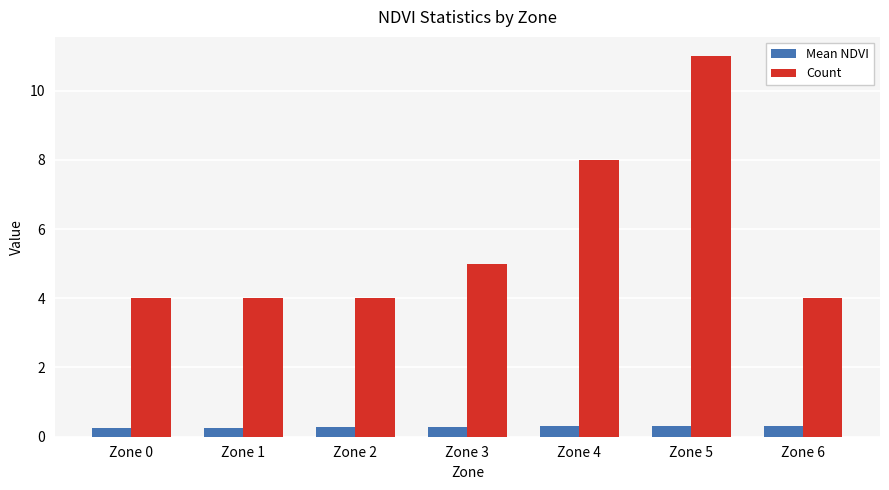

Reading right to left, transcribe all the data shown in this chart.

Mean NDVI: Zone 6=0.3	Zone 5=0.3	Zone 4=0.3	Zone 3=0.3	Zone 2=0.3	Zone 1=0.3	Zone 0=0.3
Count: Zone 6=4.0	Zone 5=11.0	Zone 4=8.0	Zone 3=5.0	Zone 2=4.0	Zone 1=4.0	Zone 0=4.0